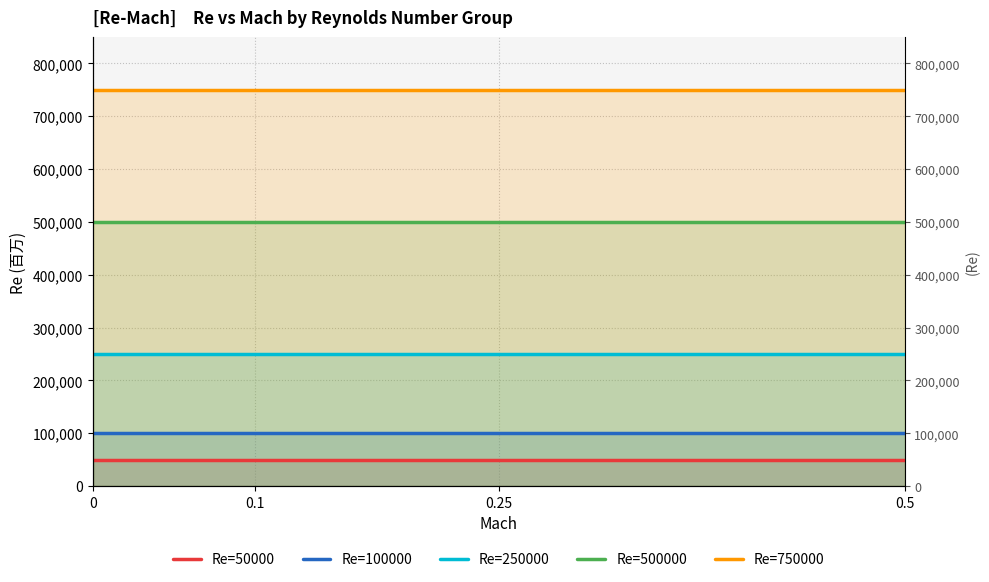

The value of Re=750000 at 0.5 is 750000. True or false?

True